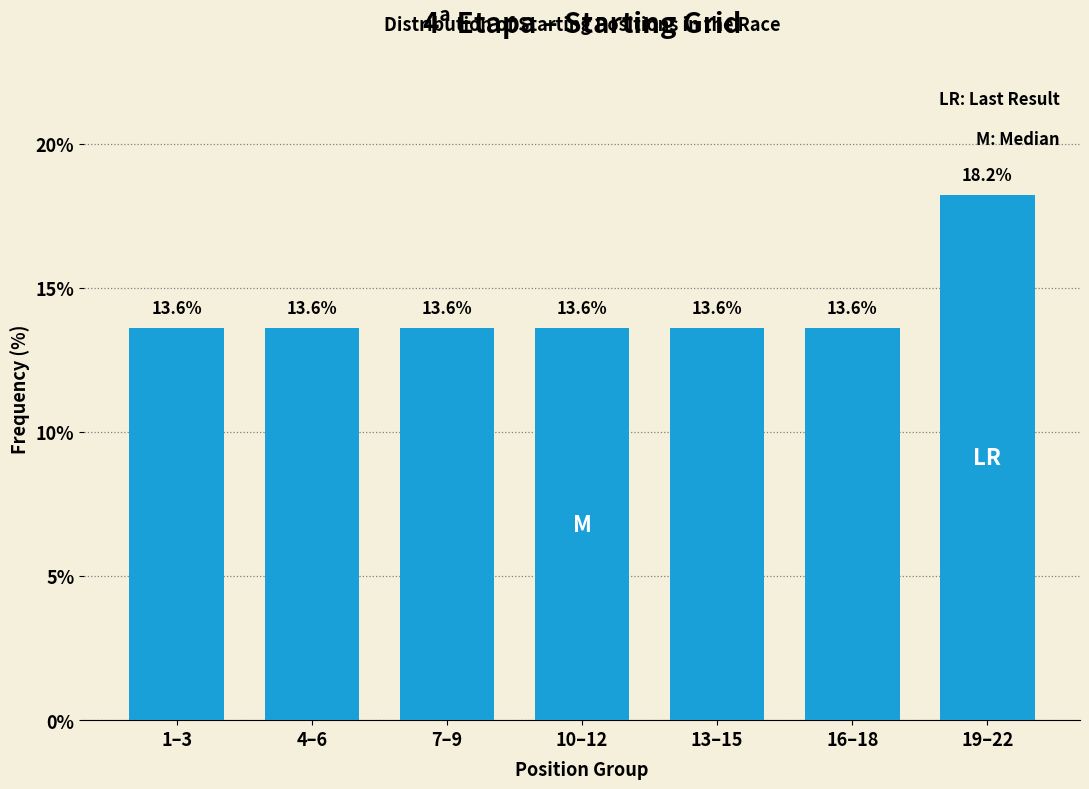

Reading left to right, transcribe all the data shown in this chart.

1–3=13.6	4–6=13.6	7–9=13.6	10–12=13.6	13–15=13.6	16–18=13.6	19–22=18.2